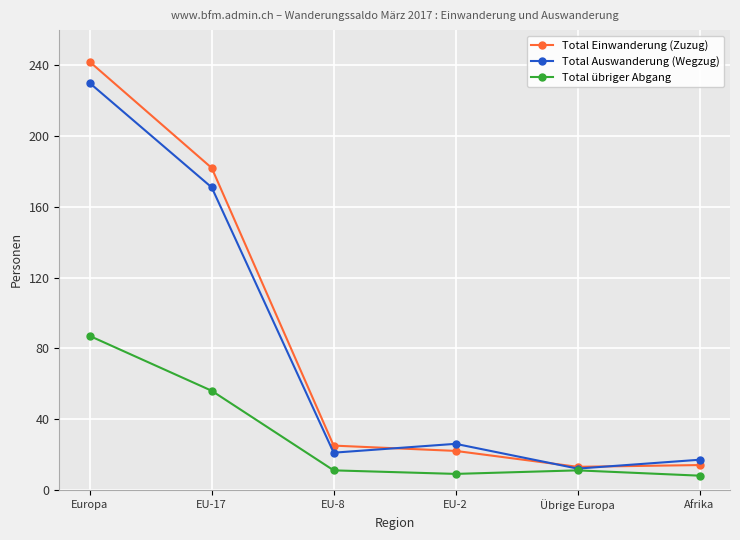

What is the minimum value shown in the chart?

8